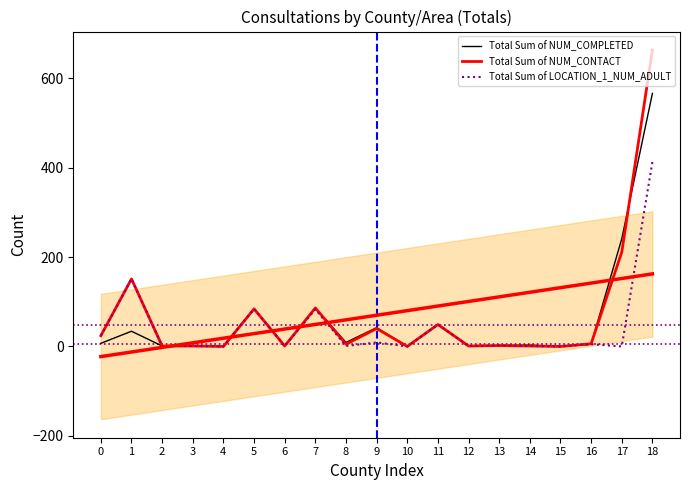

What is the difference between the highest and lowest values at 17?

241